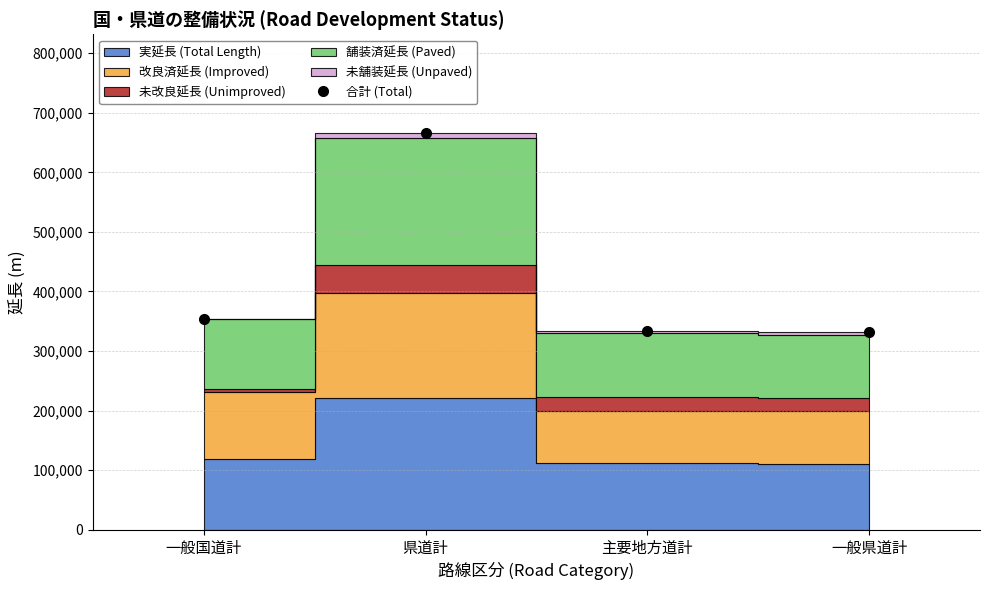

Count the number of categories in the chart.

4